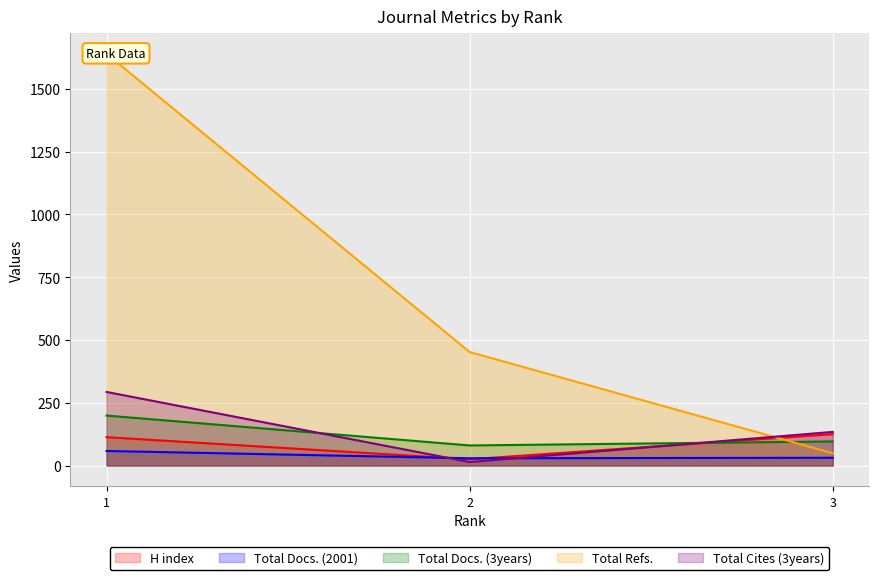

Which series has the widest spread of values?

Total Refs.